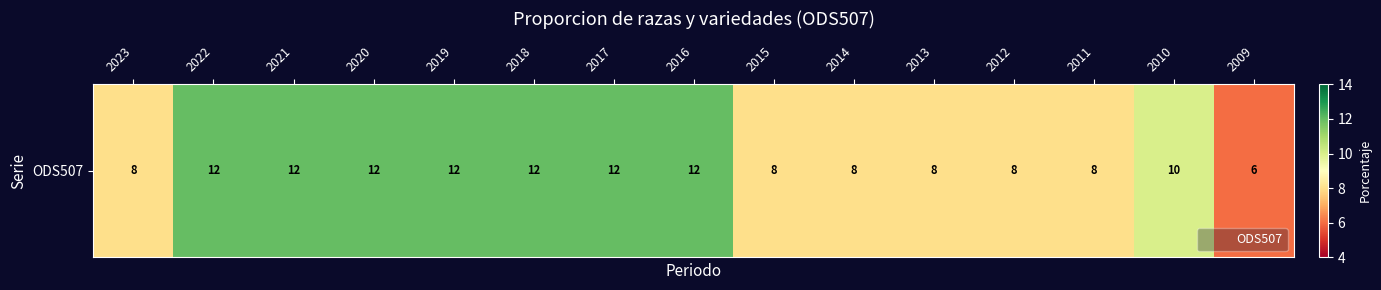

Which has a higher value, 2019 or 2015?

2019